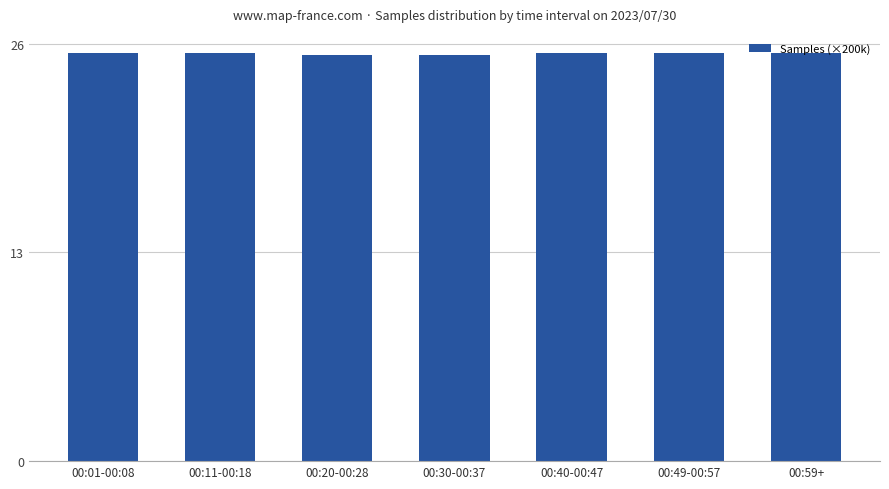

What is the difference between the maximum and minimum values?

0.1